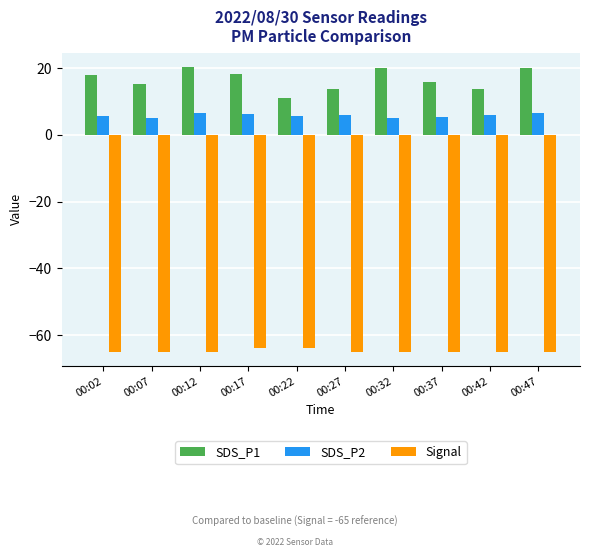

The value of SDS_P1 at 00:47 is 20.0. True or false?

True